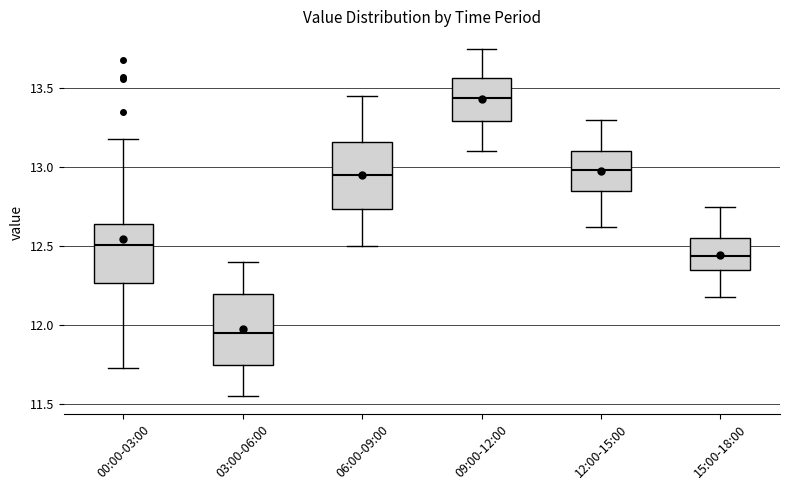

Reading left to right, transcribe this box plot: for each box, give where its median line is, the range the box spans, and where its two whiskers end, as read against the y-axis. The values are not printed on the chart, so give them approximately, as read against the axis.

00:00-03:00: median 12.50, box 12.25 to 12.65, whiskers 11.75 to 13.20
03:00-06:00: median 11.95, box 11.75 to 12.20, whiskers 11.55 to 12.40
06:00-09:00: median 12.95, box 12.75 to 13.15, whiskers 12.50 to 13.45
09:00-12:00: median 13.45, box 13.30 to 13.55, whiskers 13.10 to 13.75
12:00-15:00: median 13.00, box 12.85 to 13.10, whiskers 12.60 to 13.30
15:00-18:00: median 12.45, box 12.35 to 12.55, whiskers 12.20 to 12.75